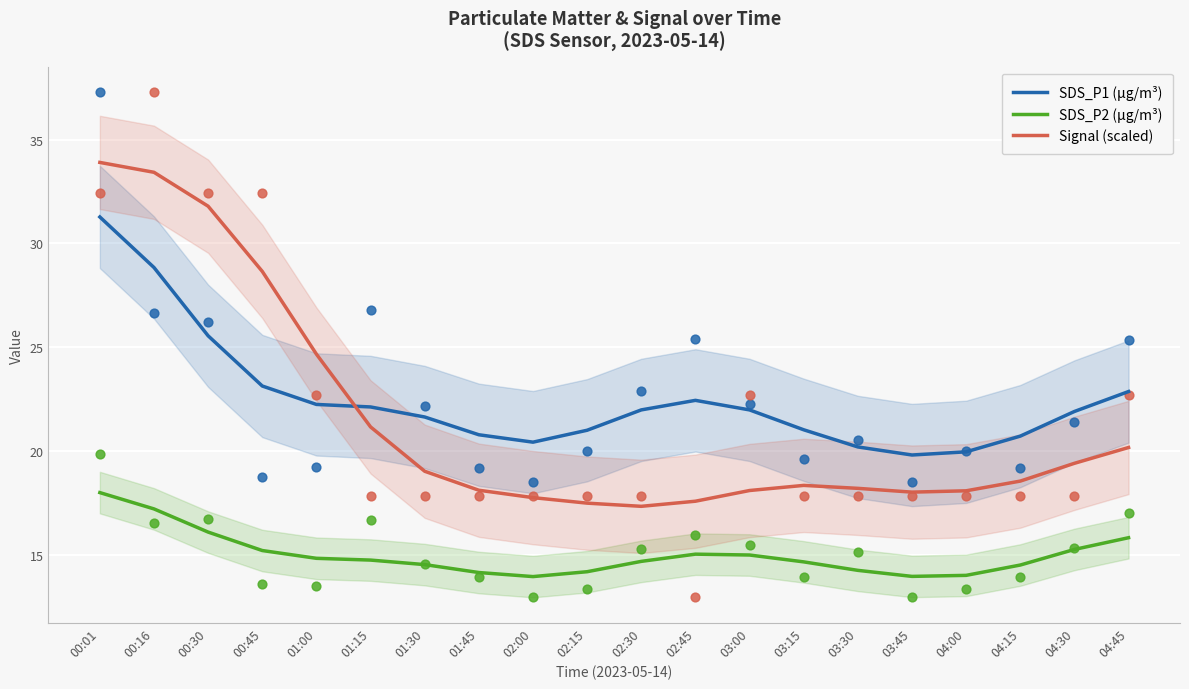

Which series reaches the minimum Y coordinate?

SDS_P2 (μg/m³)